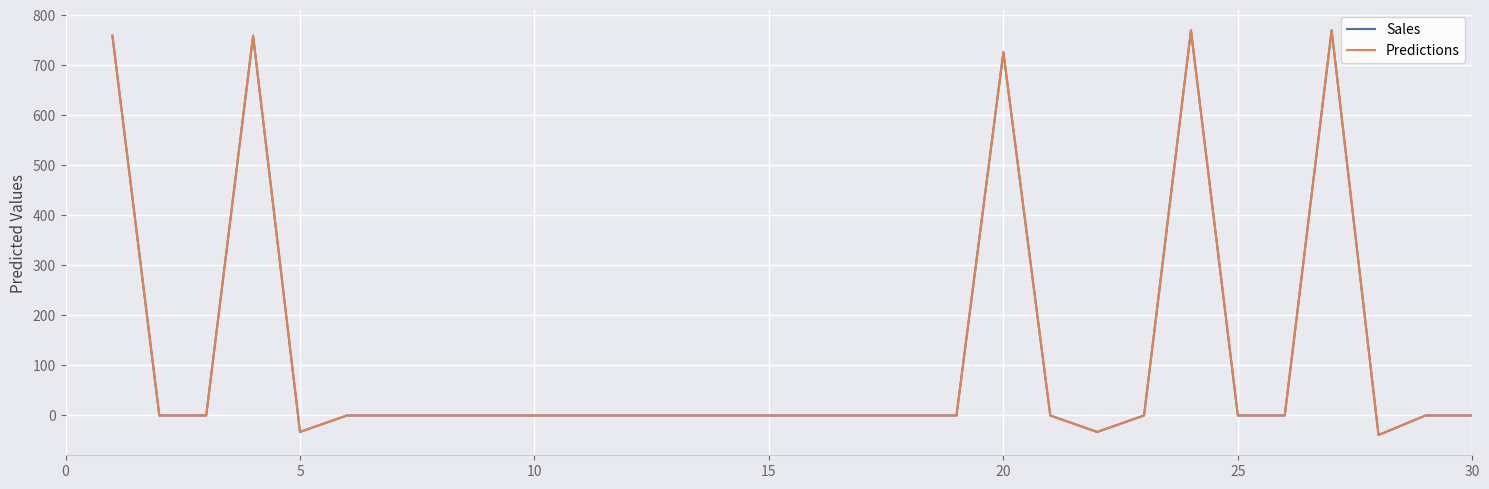

True or false: Predictions has more than 0 points higher than both neighbors.

True